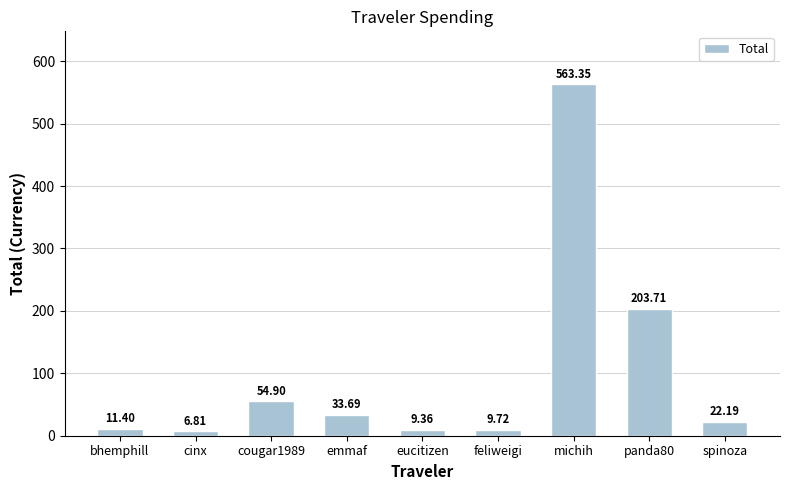

Reading right to left, transcribe all the data shown in this chart.

spinoza=22.2	panda80=203.7	michih=563.4	feliweigi=9.7	eucitizen=9.4	emmaf=33.7	cougar1989=54.9	cinx=6.8	bhemphill=11.4